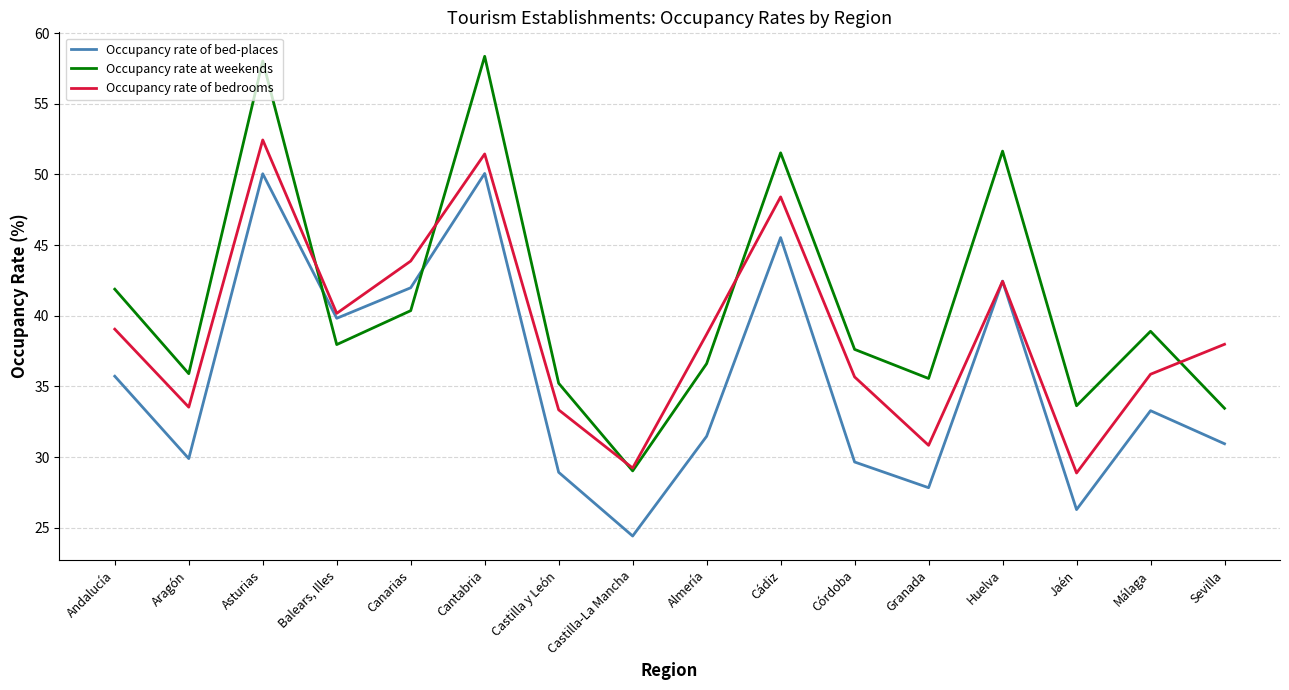

True or false: Occupancy rate of bedrooms has more than 1 interior local peaks.

True